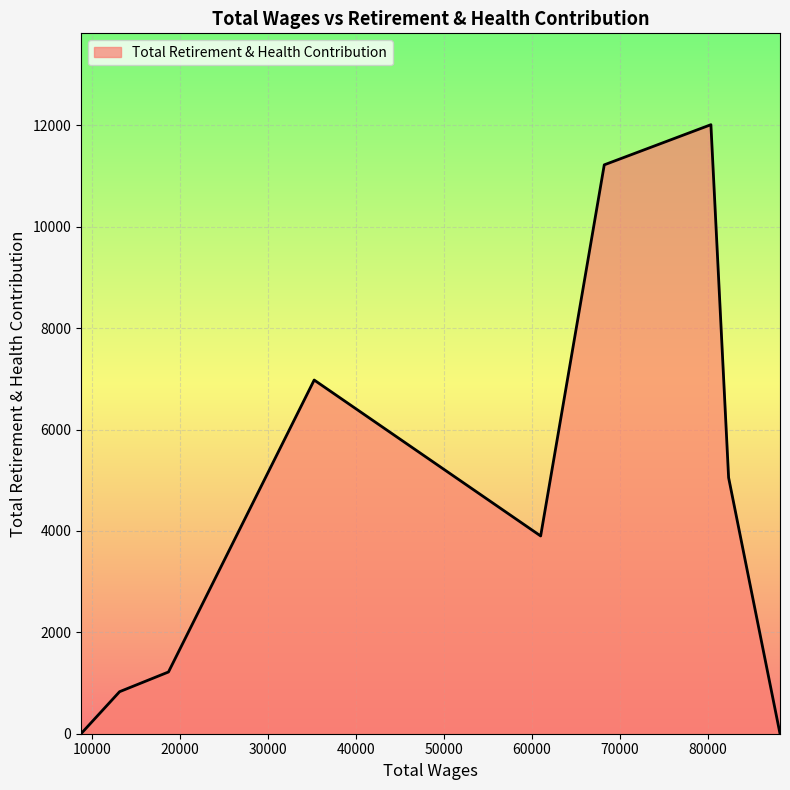

What is the maximum value shown in the chart?

12014